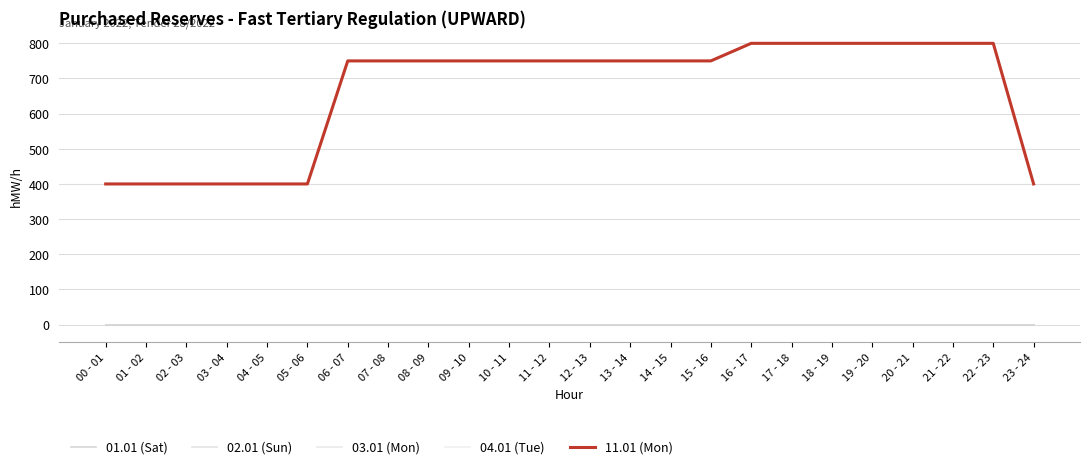

Does the chart have visible grid lines?

Yes